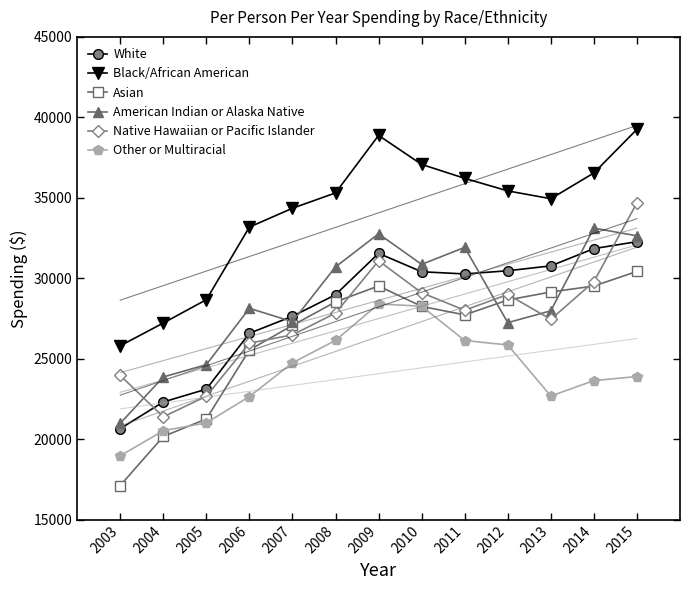

At which category is the sum across all series the highest?

2015